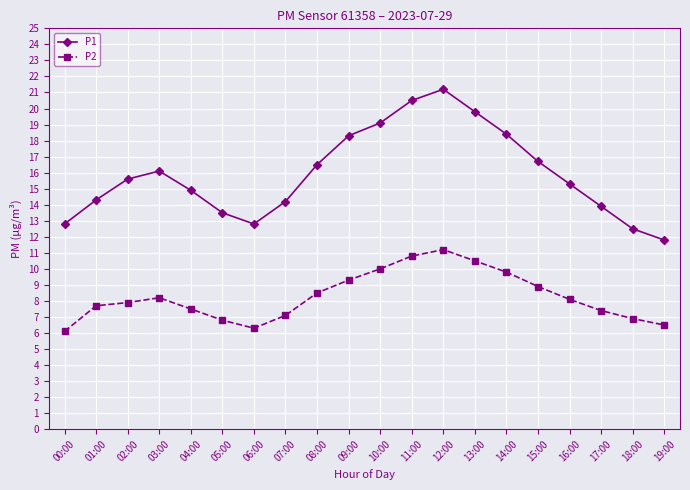

Rank the series by their average value, from lowest to highest.

P2, P1